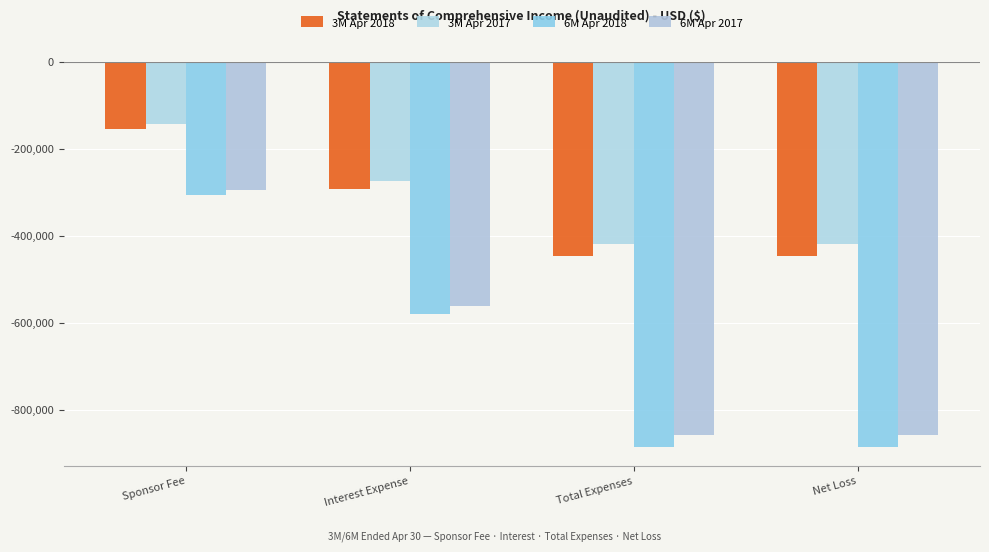

What position from the left is Net Loss?

4